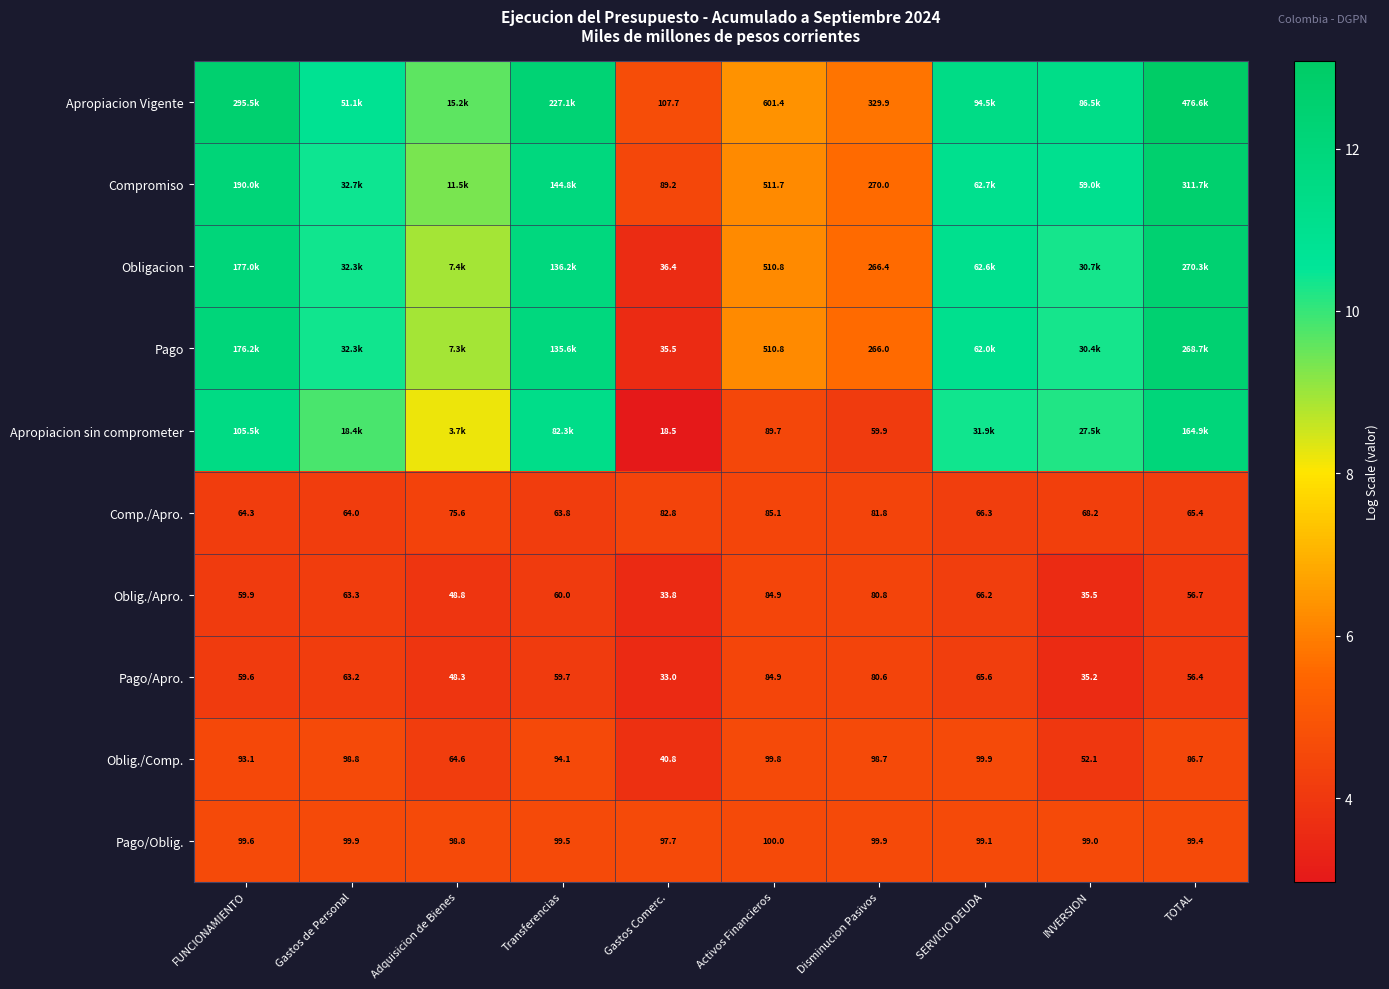

At how many categories does at least one series exceed 8?

7